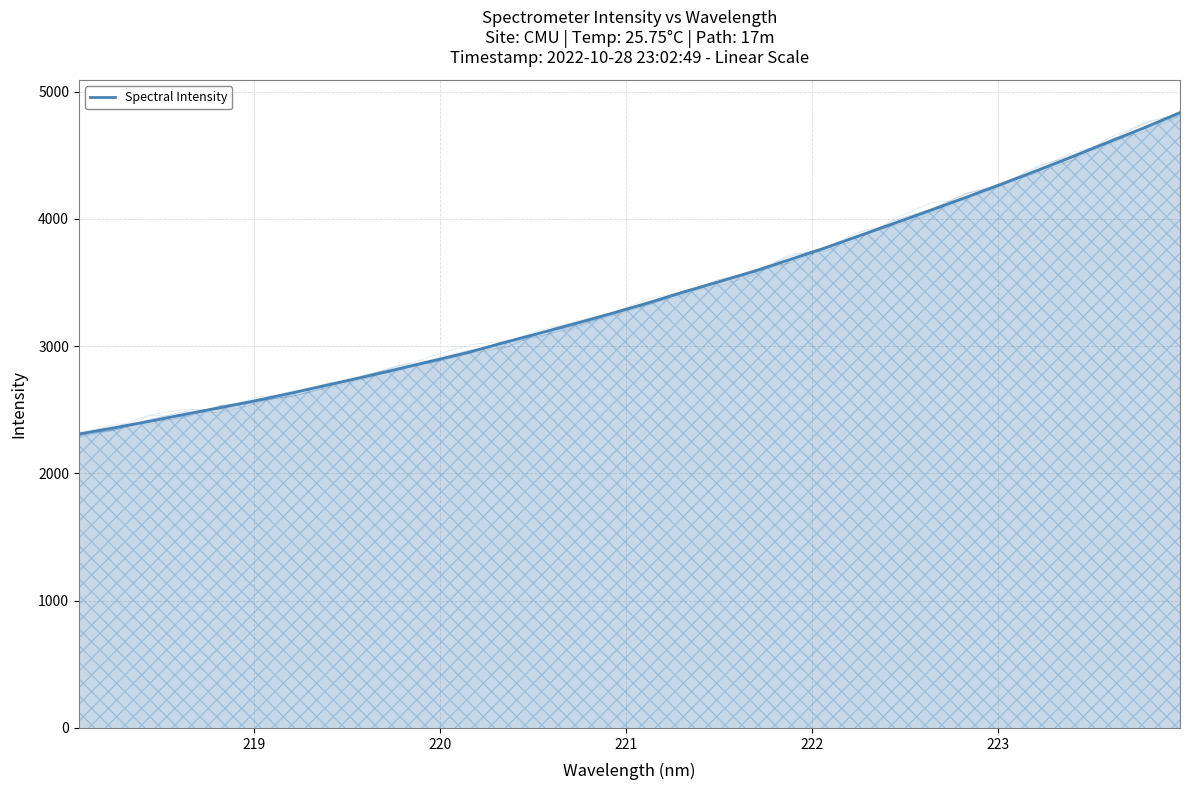

True or false: the data has more than 2 interior local peaks.

False